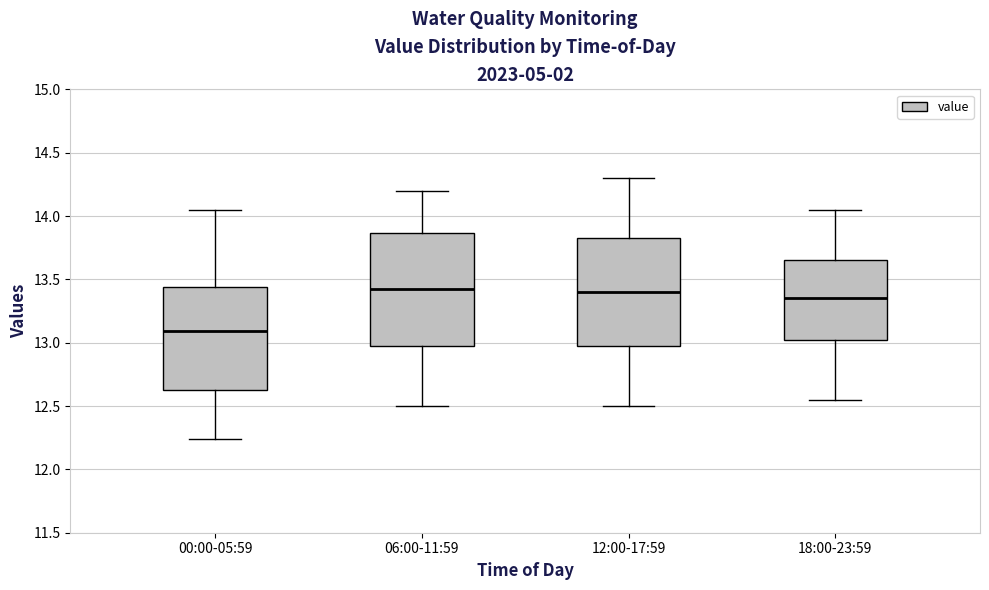

Reading left to right, transcribe this box plot: for each box, give where its median line is, the range the box spans, and where its two whiskers end, as read against the y-axis. The values are not printed on the chart, so give them approximately, as read against the axis.

00:00-05:59: median 13.10, box 12.65 to 13.45, whiskers 12.25 to 14.05
06:00-11:59: median 13.40, box 13.00 to 13.85, whiskers 12.50 to 14.20
12:00-17:59: median 13.40, box 13.00 to 13.85, whiskers 12.50 to 14.30
18:00-23:59: median 13.35, box 13.05 to 13.65, whiskers 12.55 to 14.05